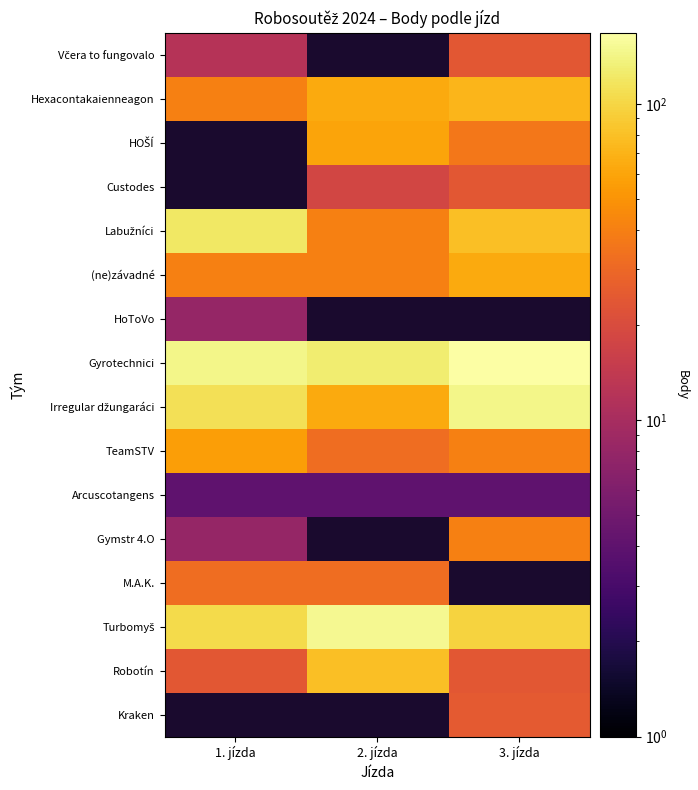

What is the greatest value displayed?

168.0